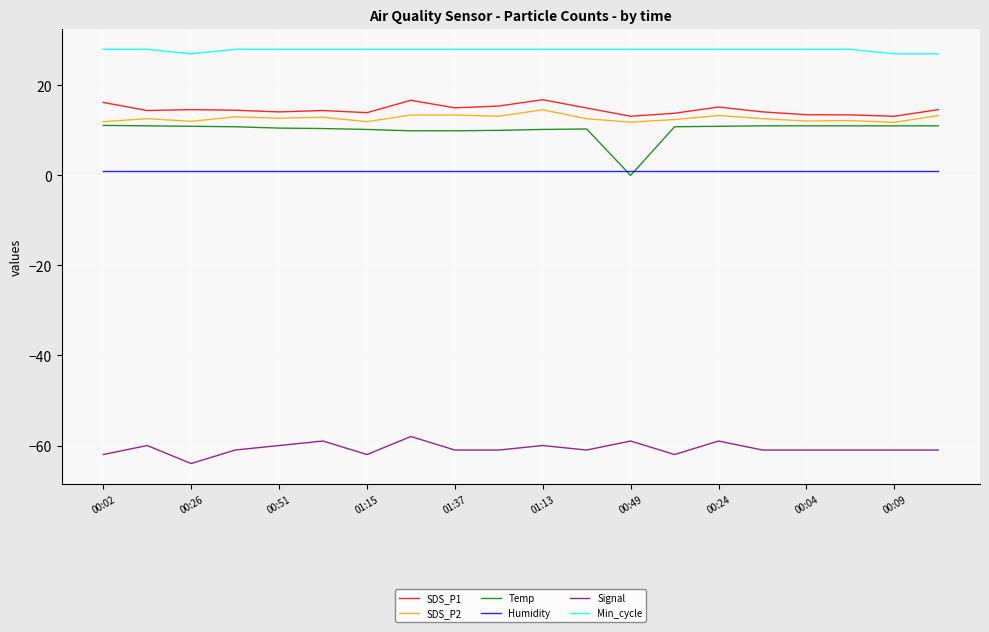

True or false: Signal and Temp intersect in this chart.

False